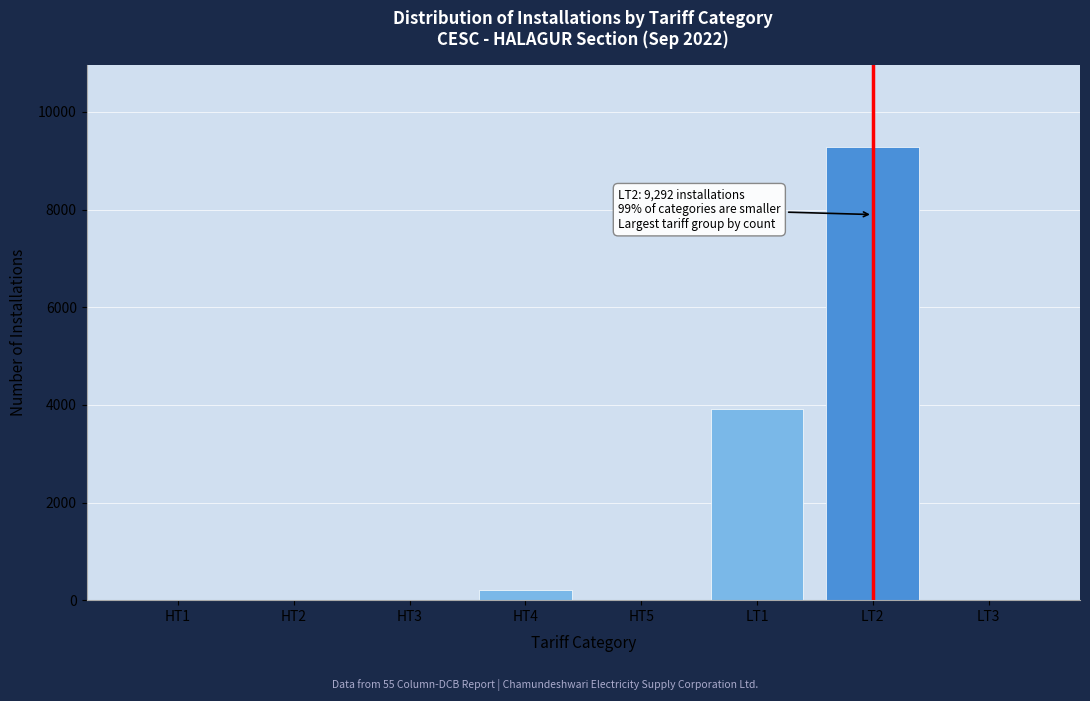

Reading left to right, list all the values displayed in this chart.

HT1=0	HT2=0	HT3=0	HT4=201	HT5=0	LT1=3908	LT2=9292	LT3=0